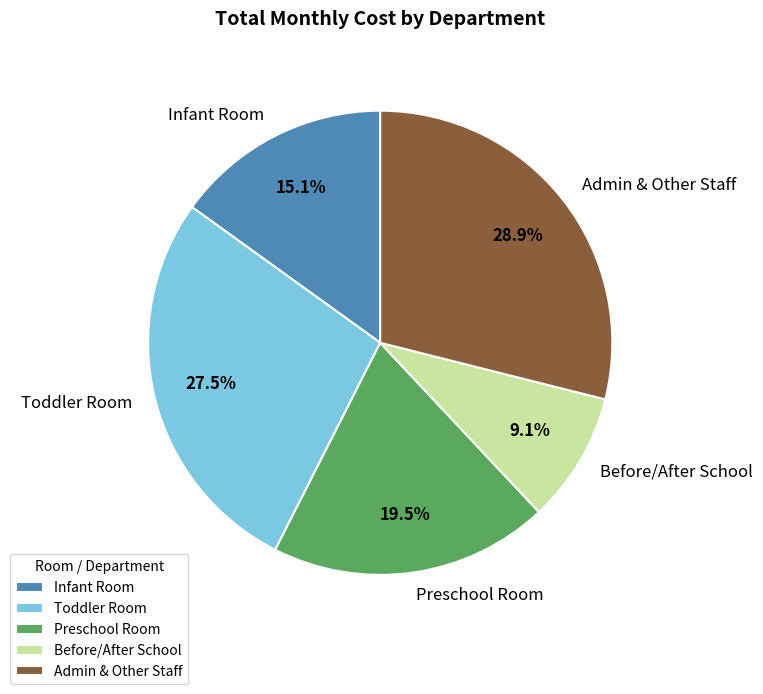

Rank the categories by value from highest to lowest.

Admin & Other Staff, Toddler Room, Preschool Room, Infant Room, Before/After School